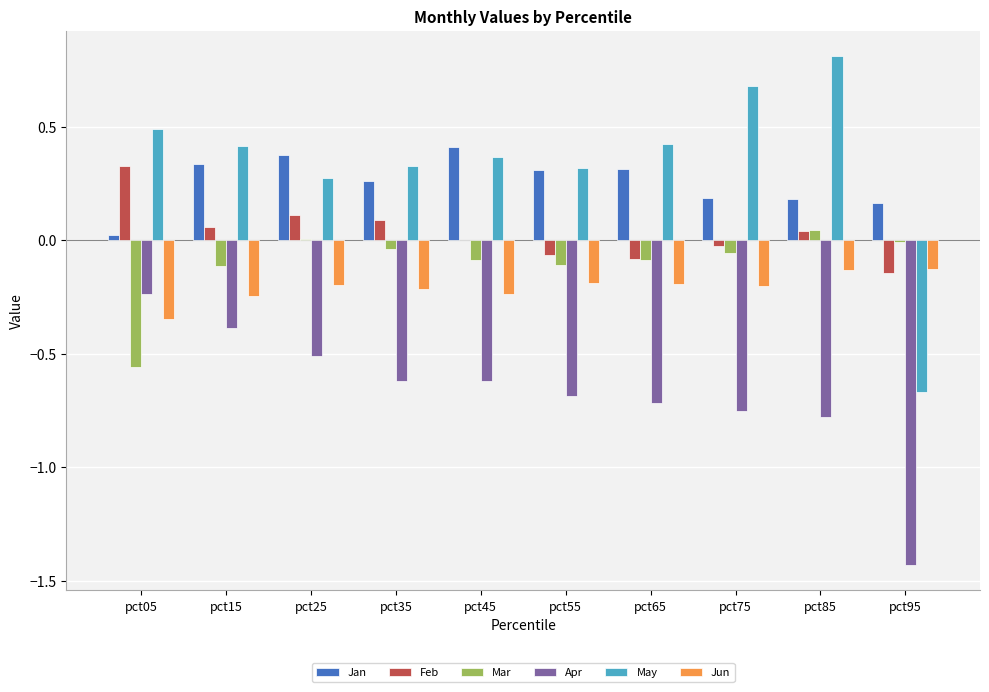

What is the highest value of the May series?

0.8